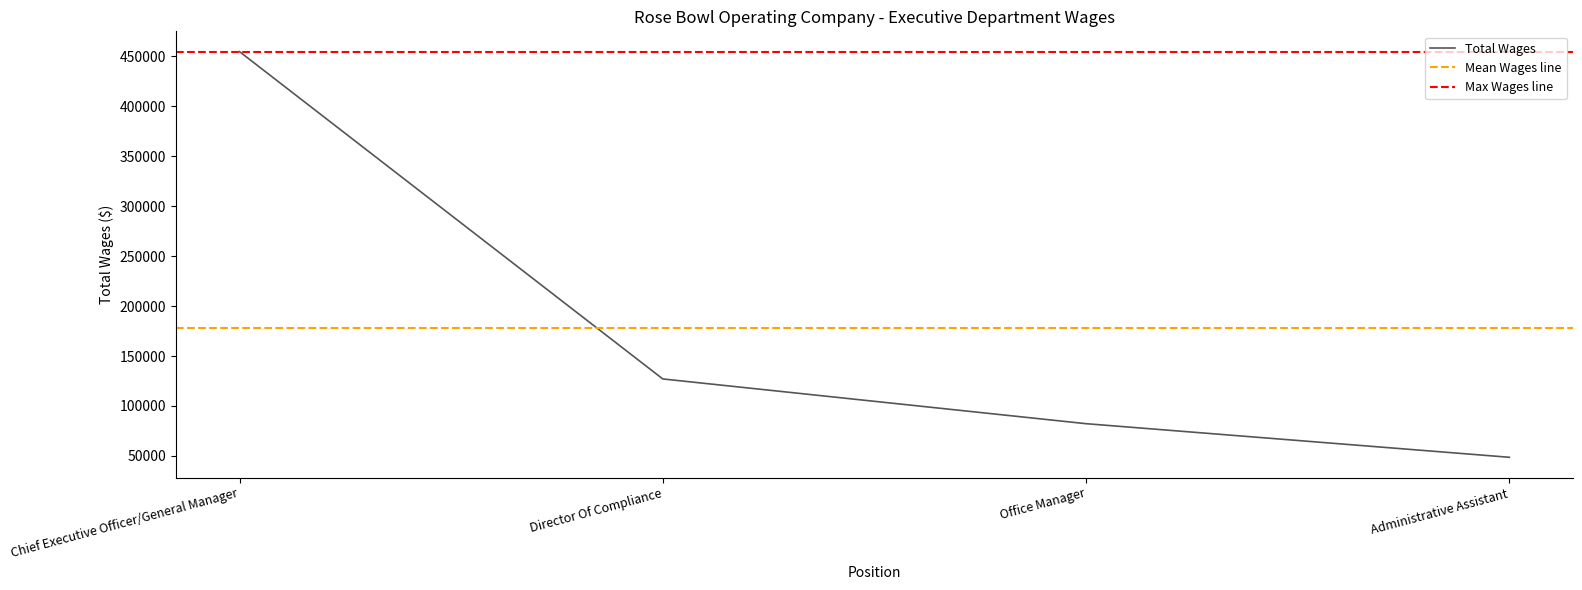

True or false: the data has more than 0 interior local peaks.

False